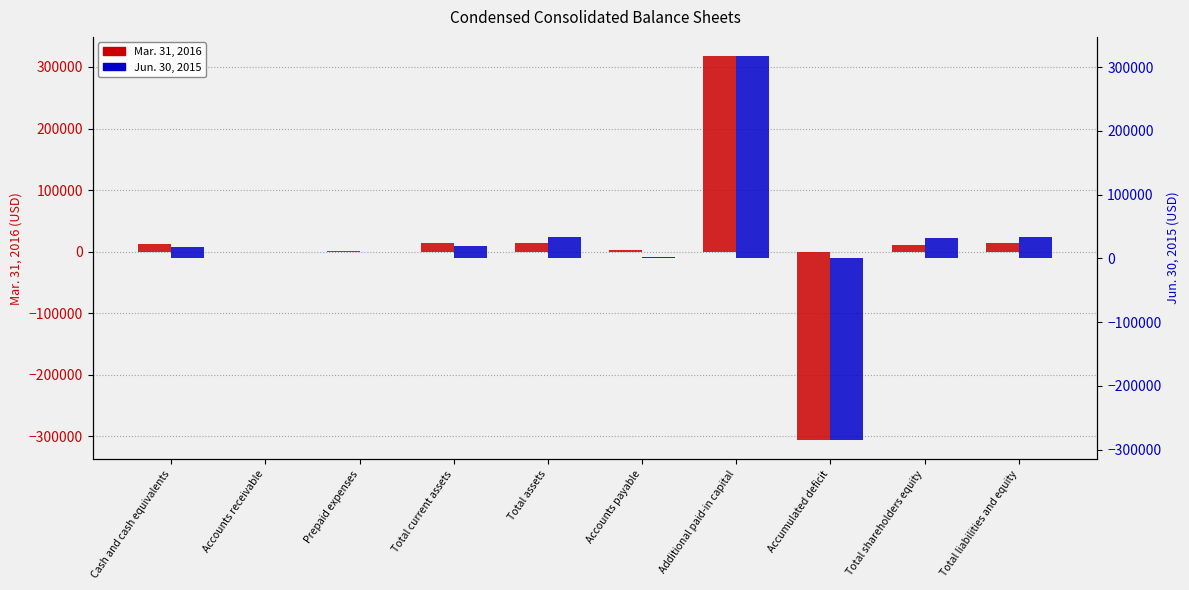

How many data points in Jun. 30, 2015 are above 19625?

4